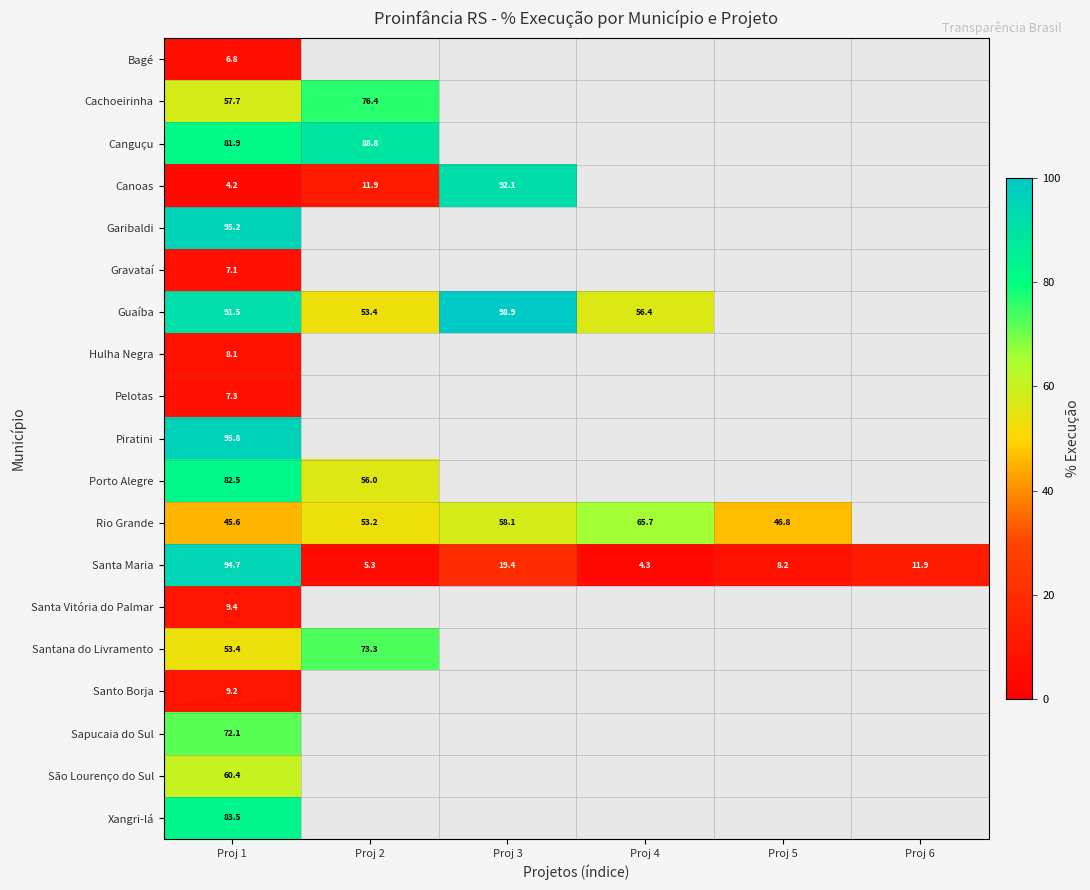

Which series has the largest total across all categories?

Santa Maria